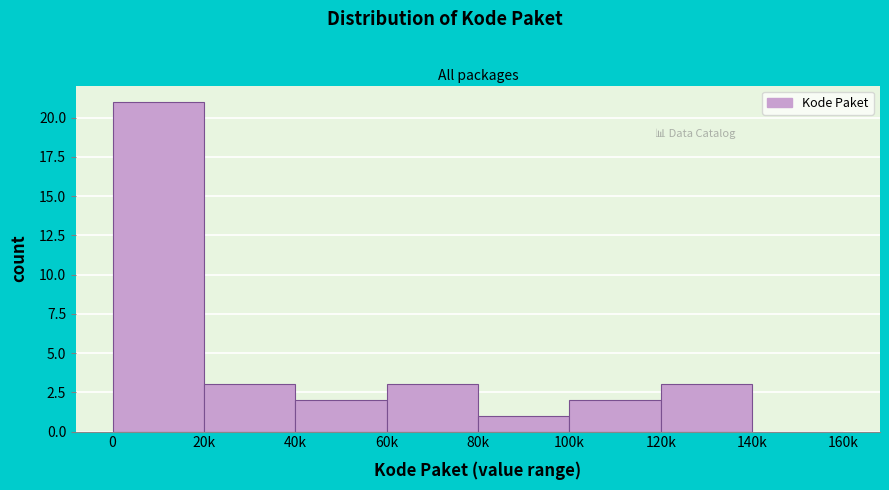

Reading left to right, what are all the values shown in this chart?

0=21	20k=3	40k=2	60k=3	80k=1	100k=2	120k=3	140k=0